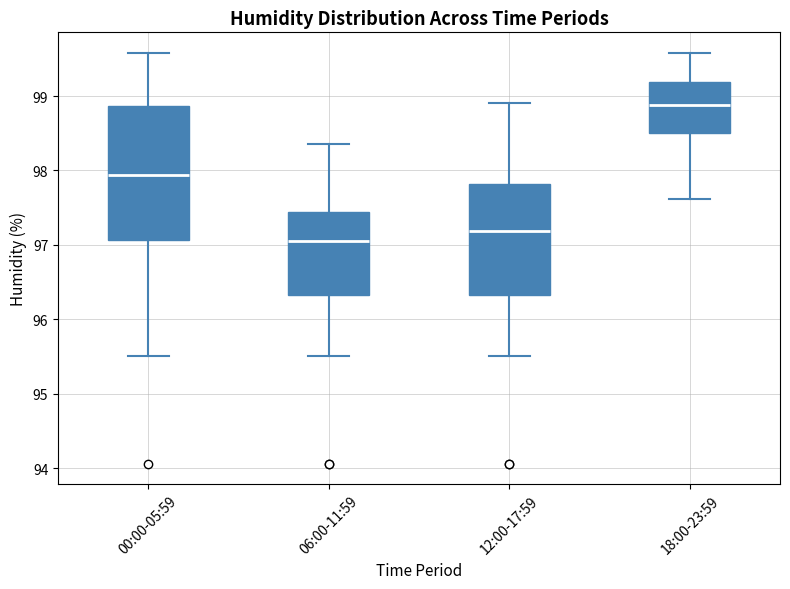

Reading left to right, transcribe this box plot: for each box, give where its median line is, the range the box spans, and where its two whiskers end, as read against the y-axis. The values are not printed on the chart, so give them approximately, as read against the axis.

00:00-05:59: median 97.9, box 97.1 to 98.9, whiskers 95.5 to 99.6
06:00-11:59: median 97.1, box 96.3 to 97.4, whiskers 95.5 to 98.4
12:00-17:59: median 97.2, box 96.3 to 97.8, whiskers 95.5 to 98.9
18:00-23:59: median 98.9, box 98.5 to 99.2, whiskers 97.6 to 99.6